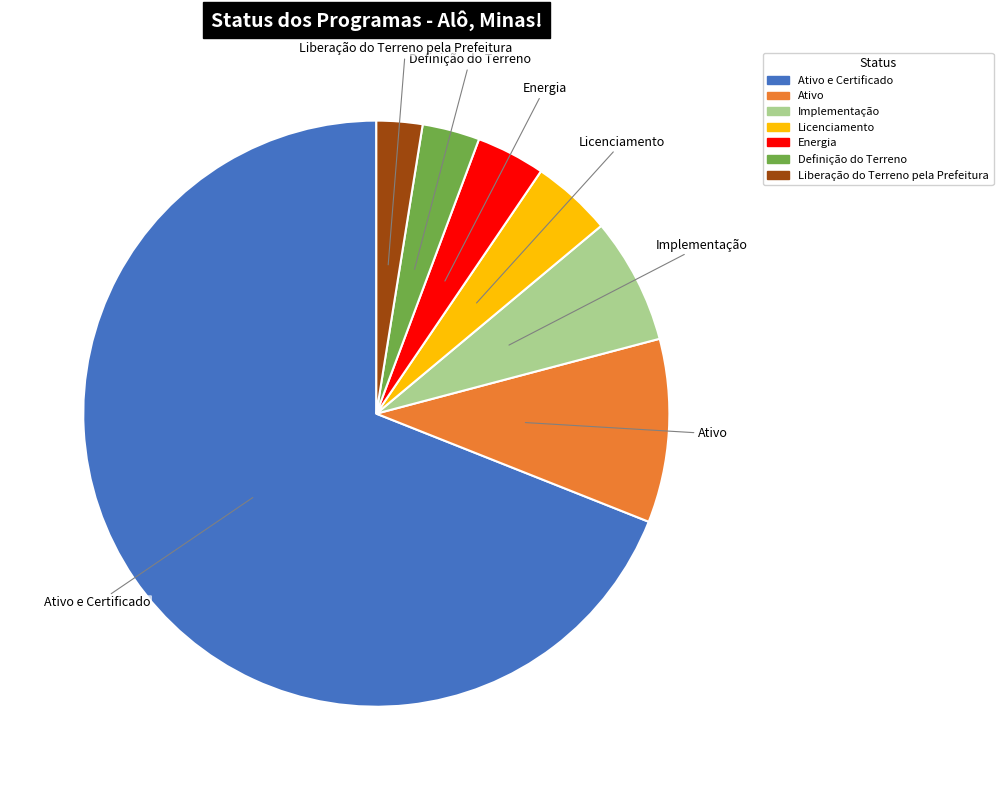

Is there a majority slice in this chart?

Yes